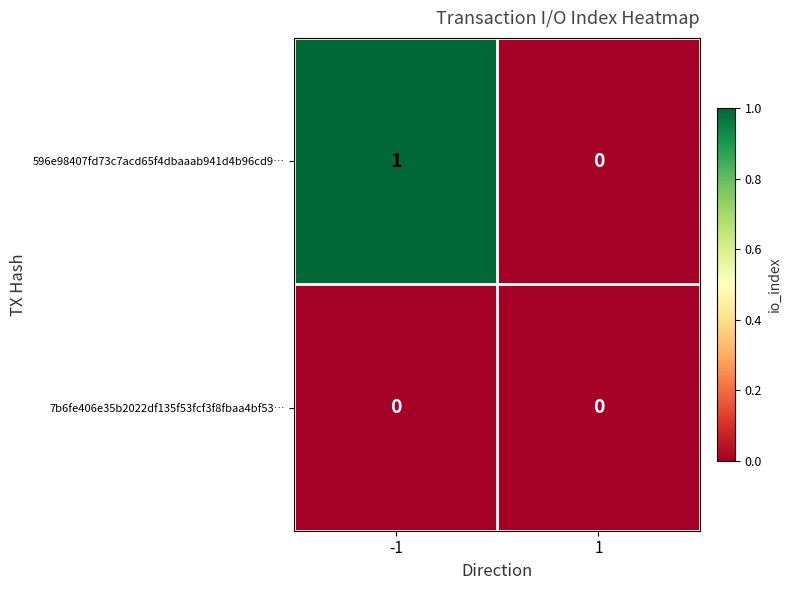

Which series has the largest total across all categories?

596e98407fd73c7acd65f4dbaaab941d4b96cd9…